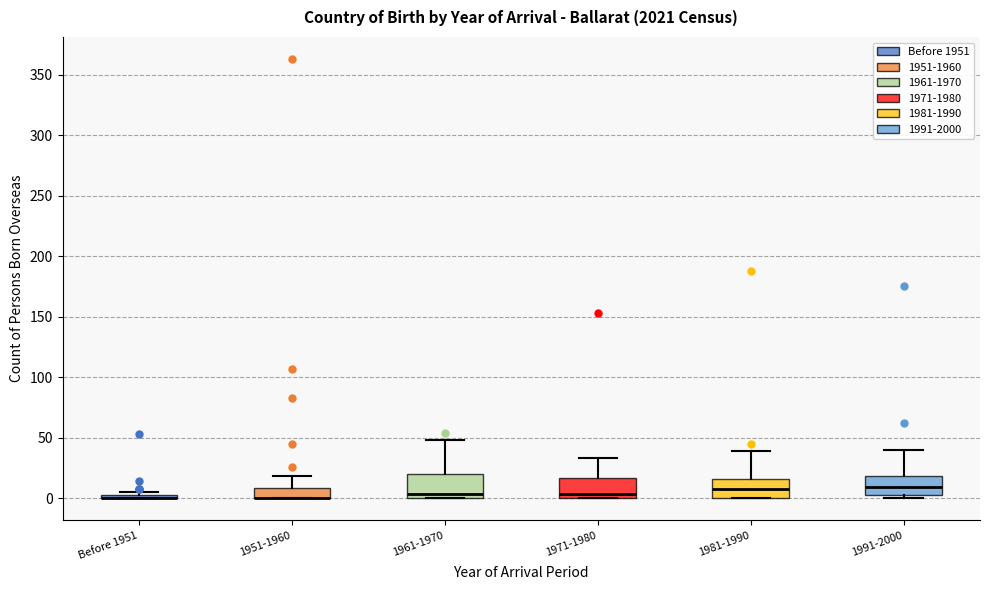

Where is the lower edge of the box for 1971-1980 on the y-axis? The values are not printed on the chart, so give them approximately, as read against the axis.

0